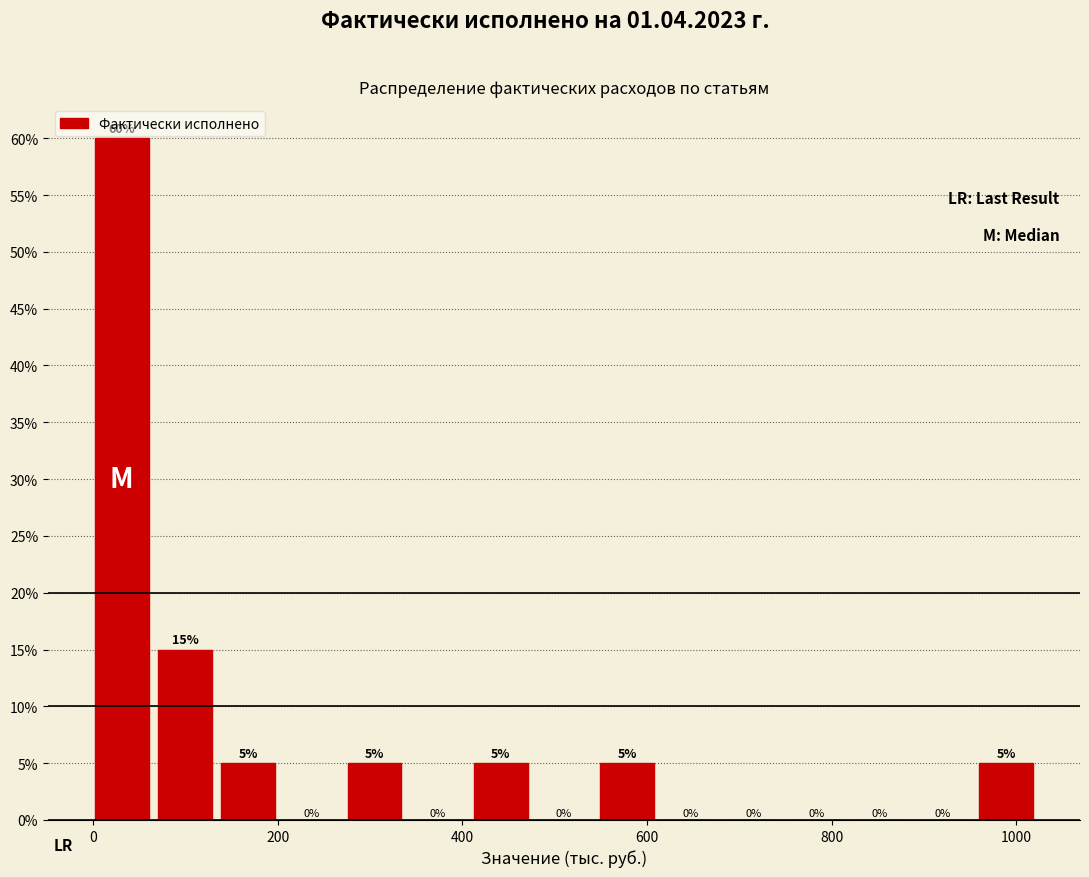

Around what value on the x-axis is the tallest bar? Give the approximate position of its centre, as read against the axis.

40